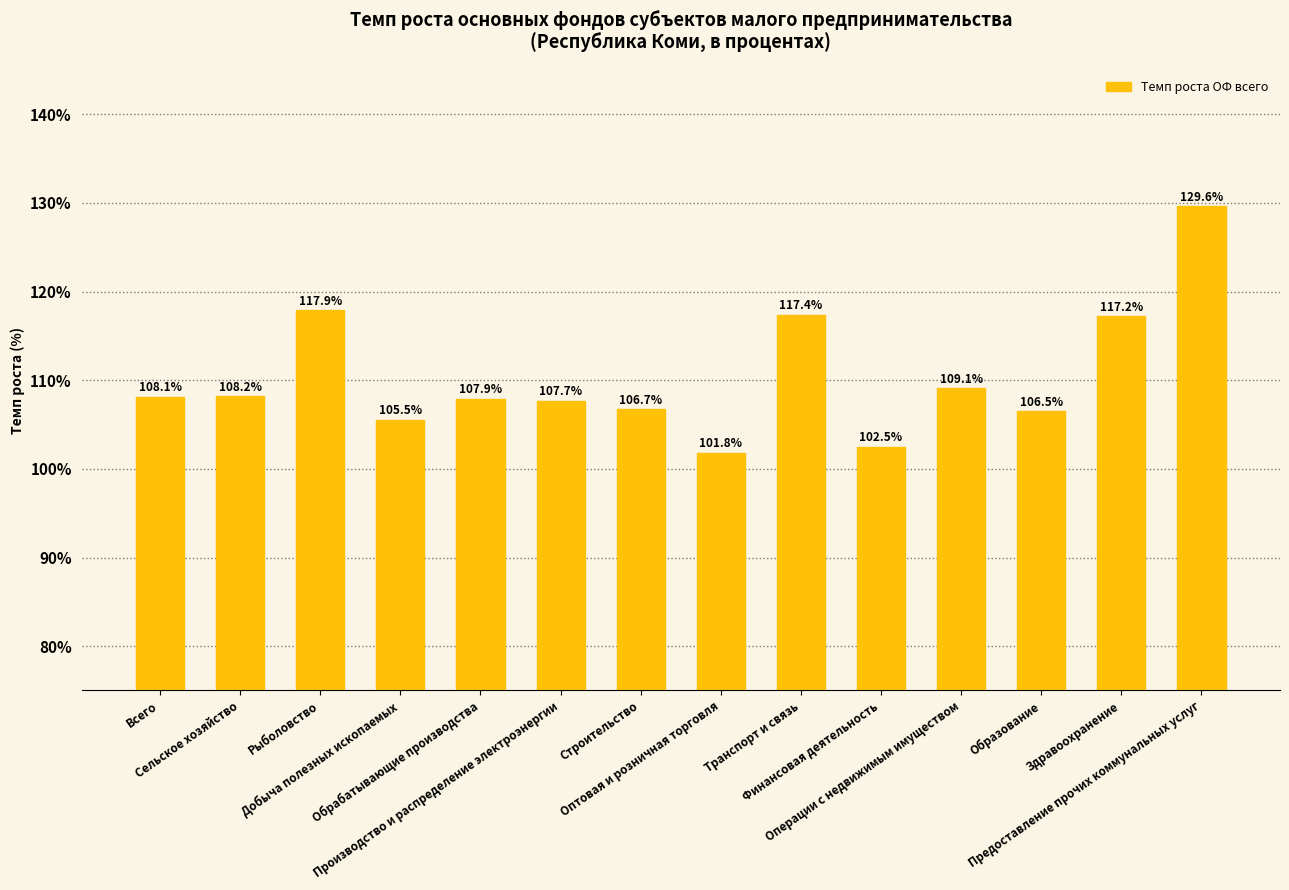

Does the chart contain any negative values?

No